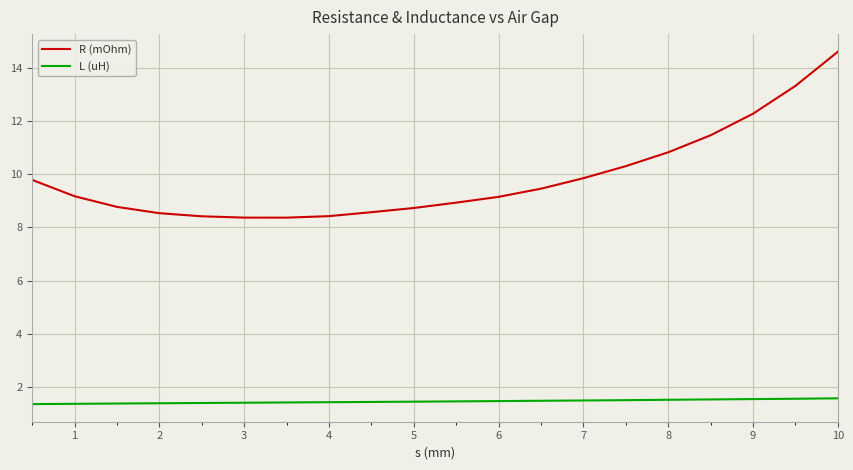

True or false: R (mOhm) and L (uH) cross at least once.

False